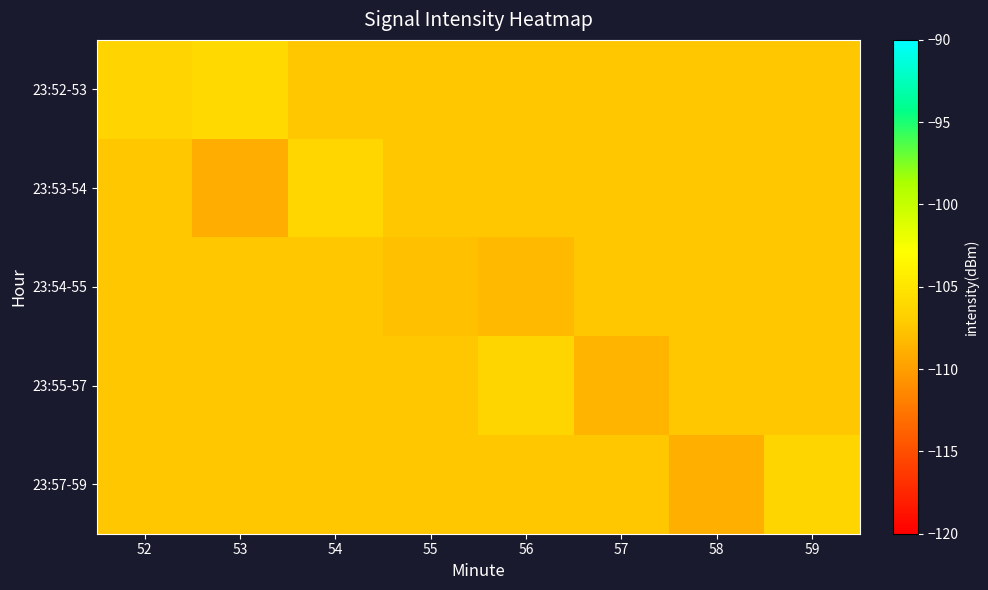

How many distinct data groups are displayed?

5